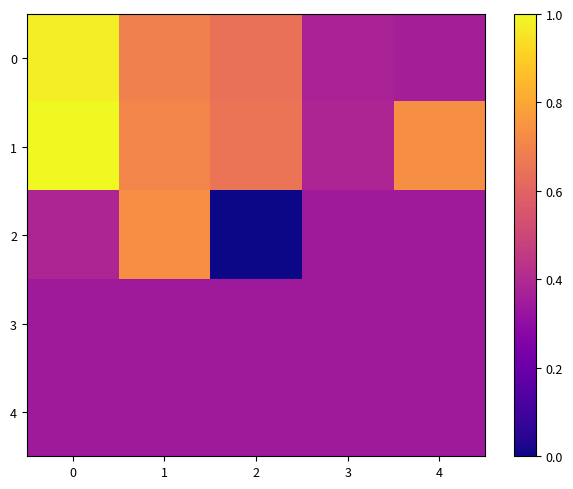

Which series has the largest total across all categories?

row_1